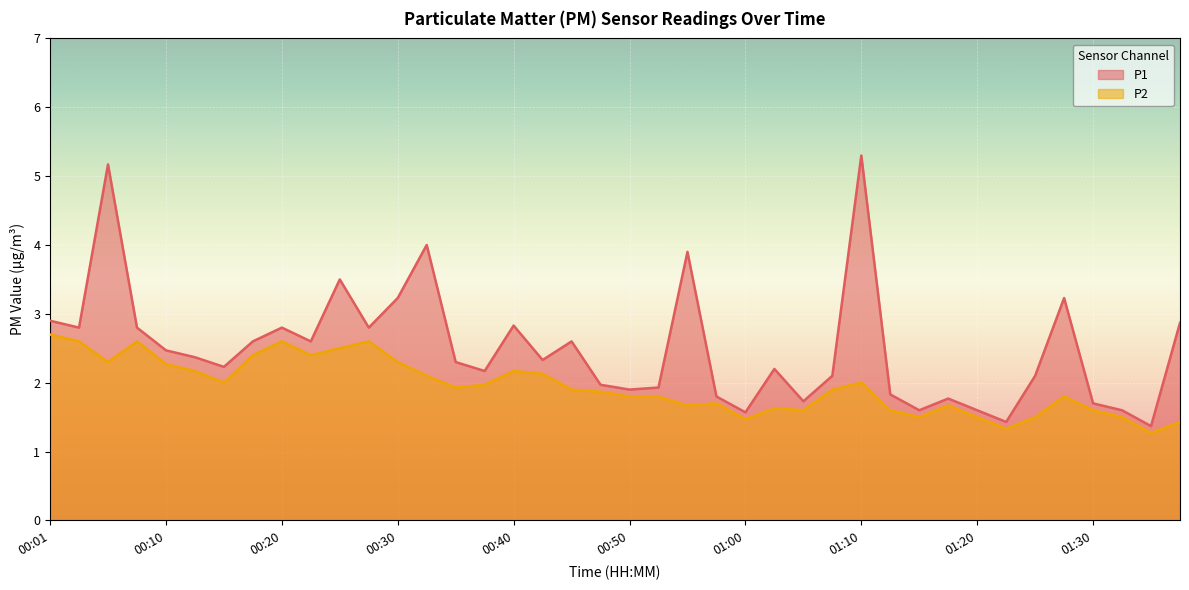

What position from the right is 00:30?

28